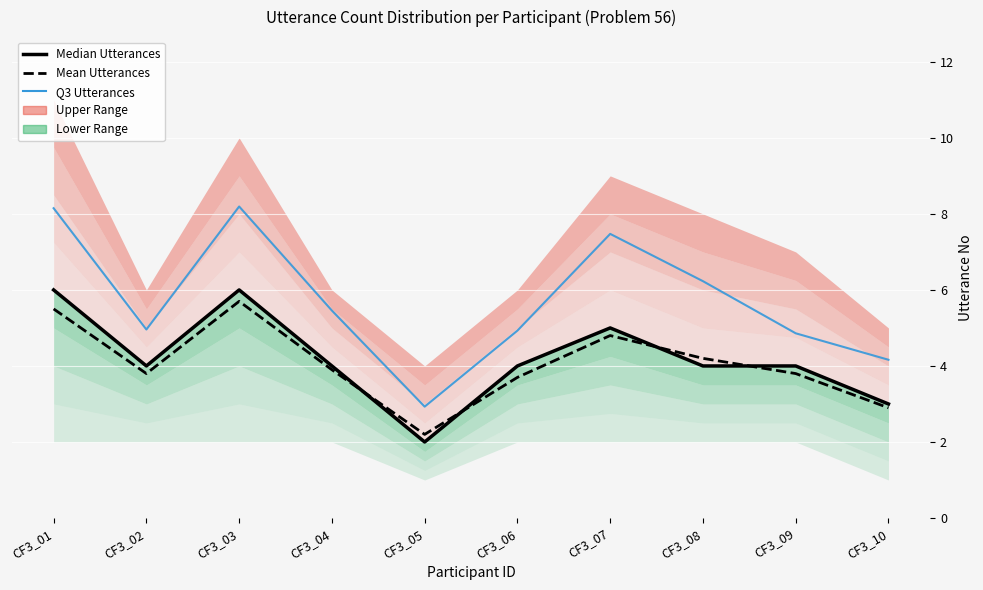

What is the value of the Median Utterances point at the 5th from the left?

2.0